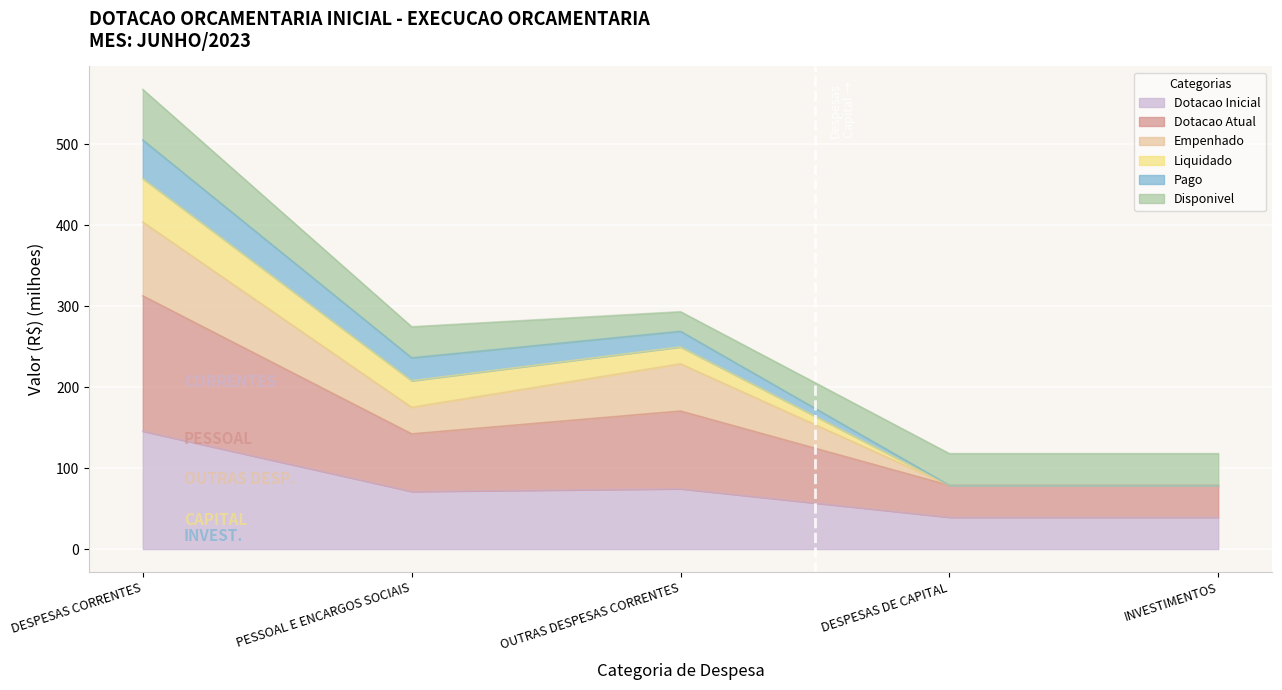

True or false: Empenhado has more than 1 interior local peaks.

False